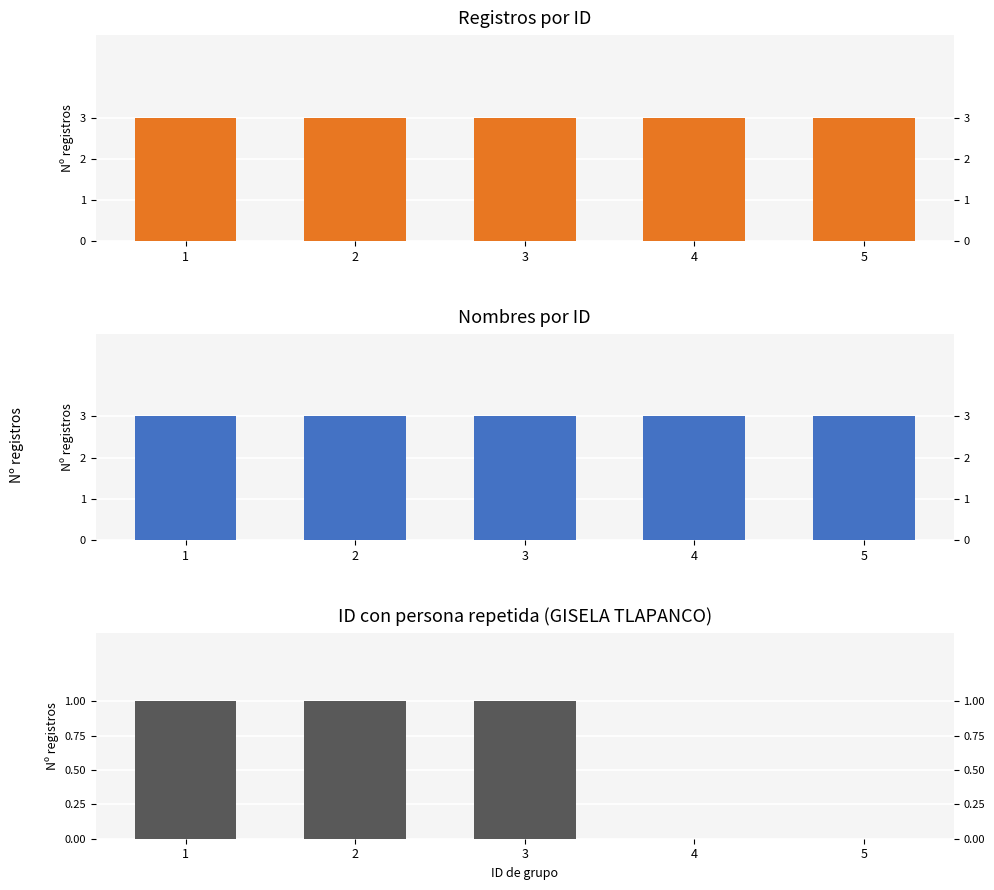

What is the average value of the Nombres únicos series?

3